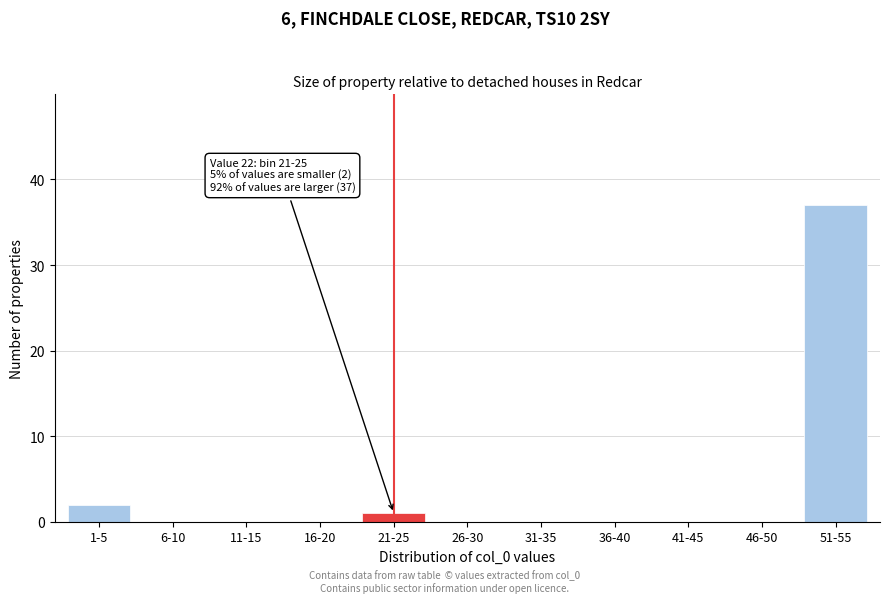

Reading left to right, transcribe all the data shown in this chart.

1-5=2	6-10=0	11-15=0	16-20=0	21-25=1	26-30=0	31-35=0	36-40=0	41-45=0	46-50=0	51-55=37